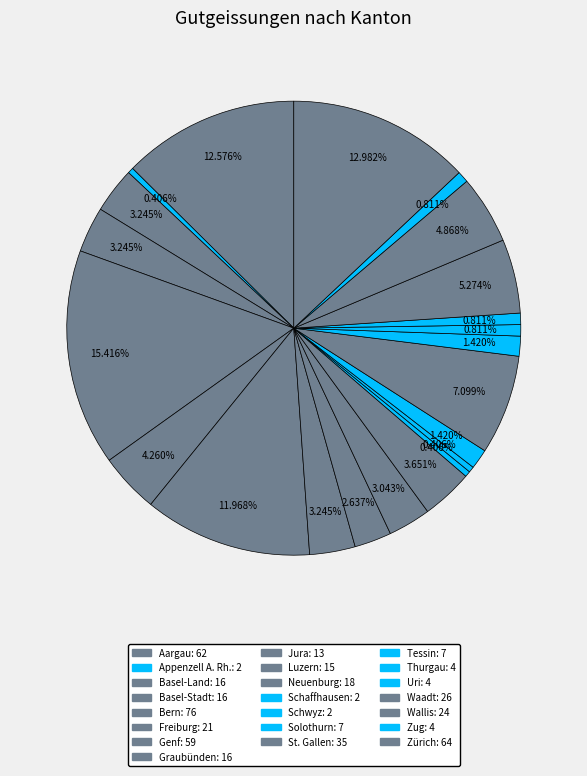

Is it true that Graubünden is 11% of the pie?

False